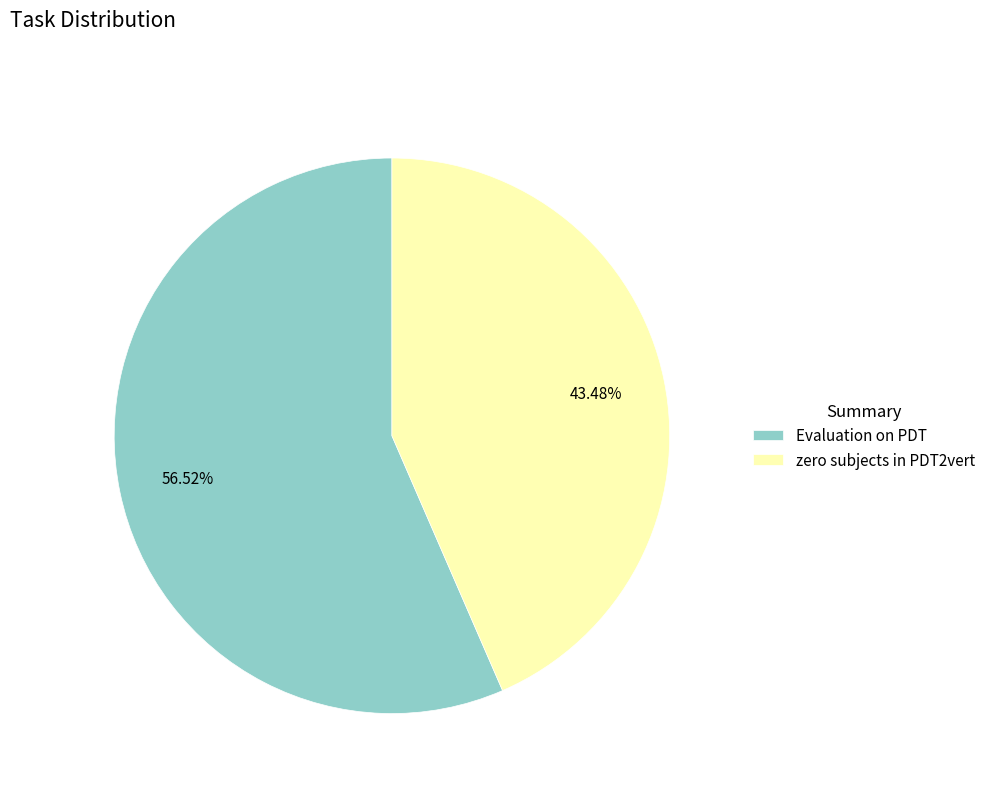

Do Evaluation on PDT and zero subjects in PDT2vert together represent more than half of the pie?

Yes